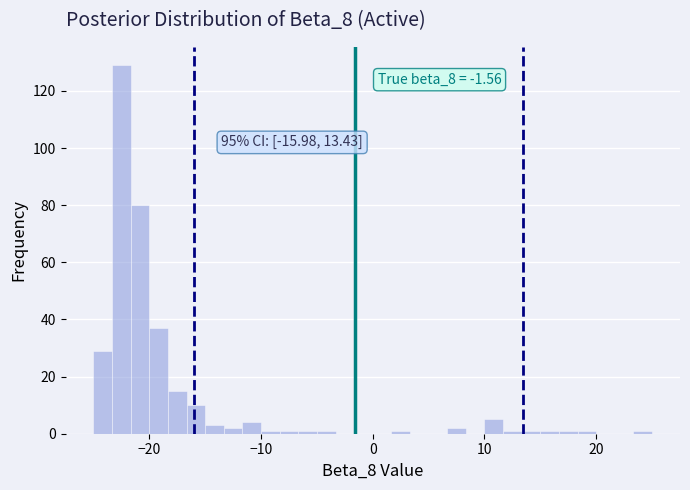

Around what value on the x-axis is the tallest bar? Give the approximate position of its centre, as read against the axis.

-22